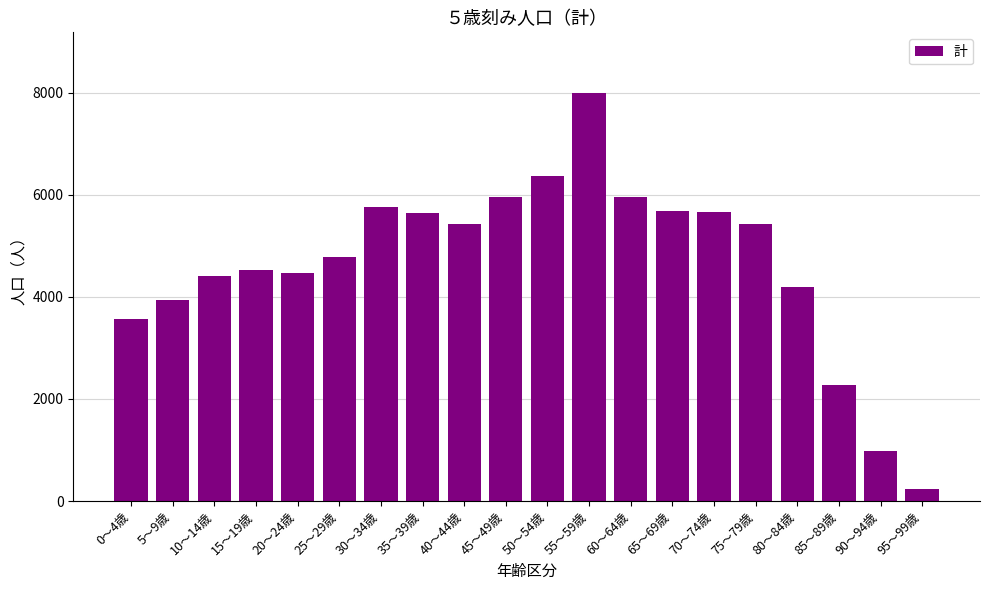

Where does the data first go above 5427?

30～34歳